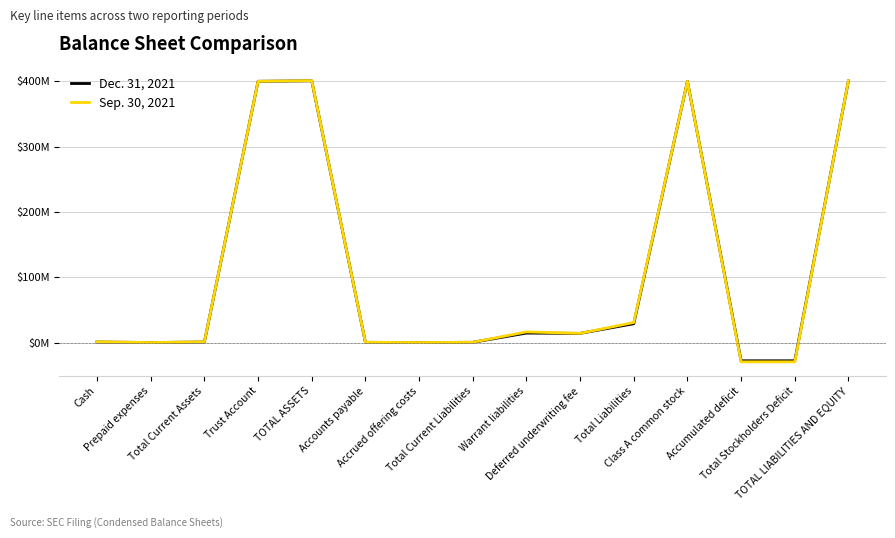

Does the chart have visible grid lines?

Yes